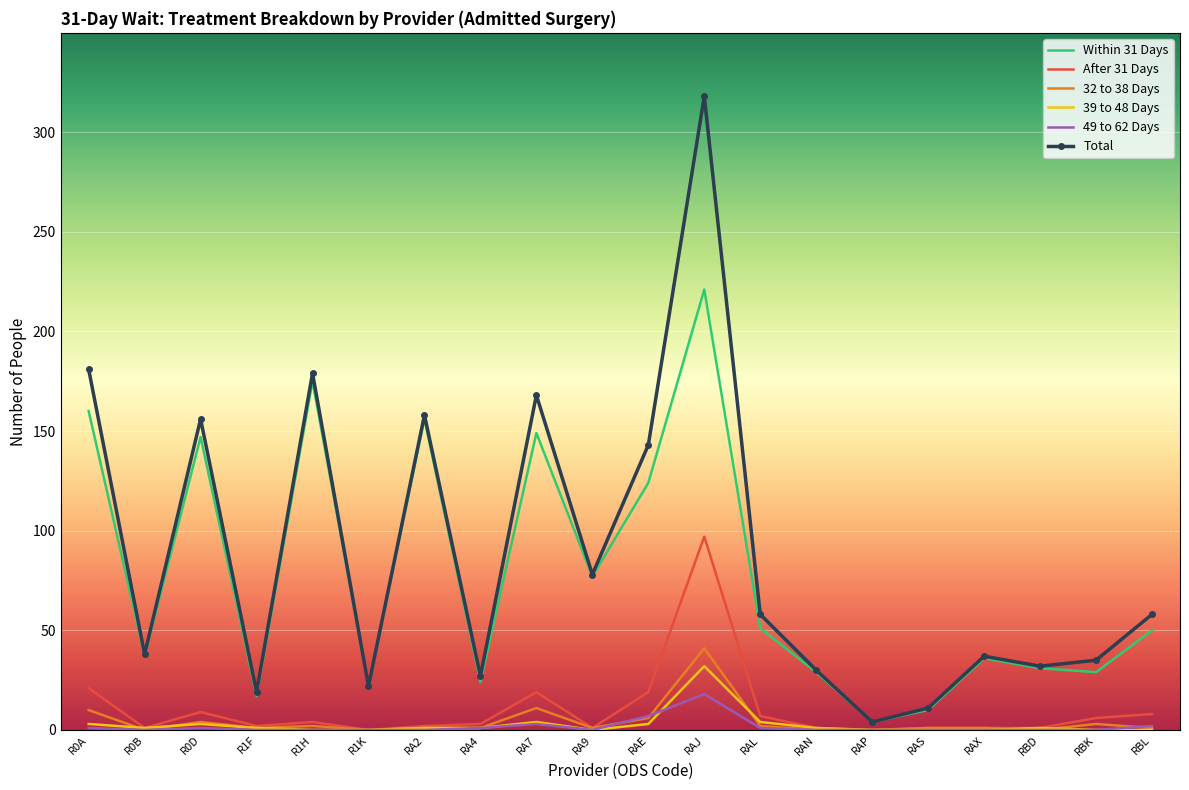

Between R1F and RA7, which series saw the biggest shift?

Total